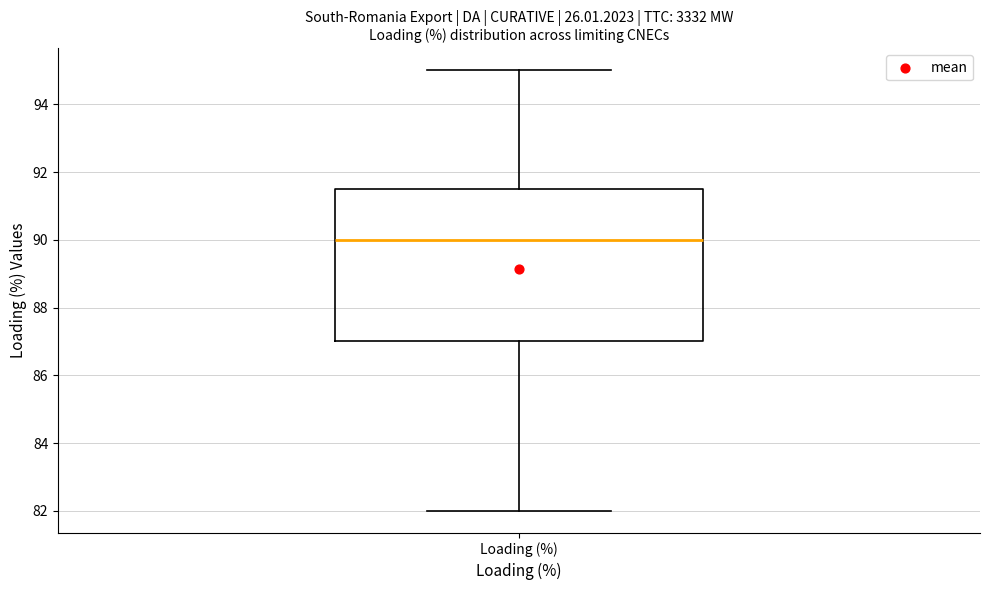

Transcribe this box plot: give where the median line is, the range the box spans, and where the two whiskers end, as read against the y-axis. The values are not printed on the chart, so give them approximately, as read against the axis.

median 90.0, box 87.0 to 91.6, whiskers 82.0 to 95.0